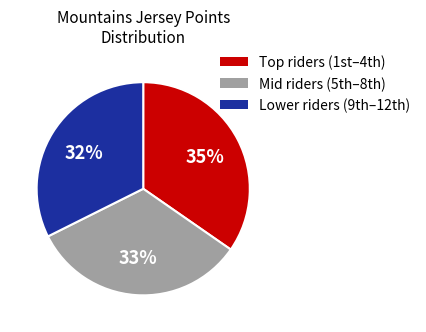

Is there any slice that represents more than half of the pie?

No